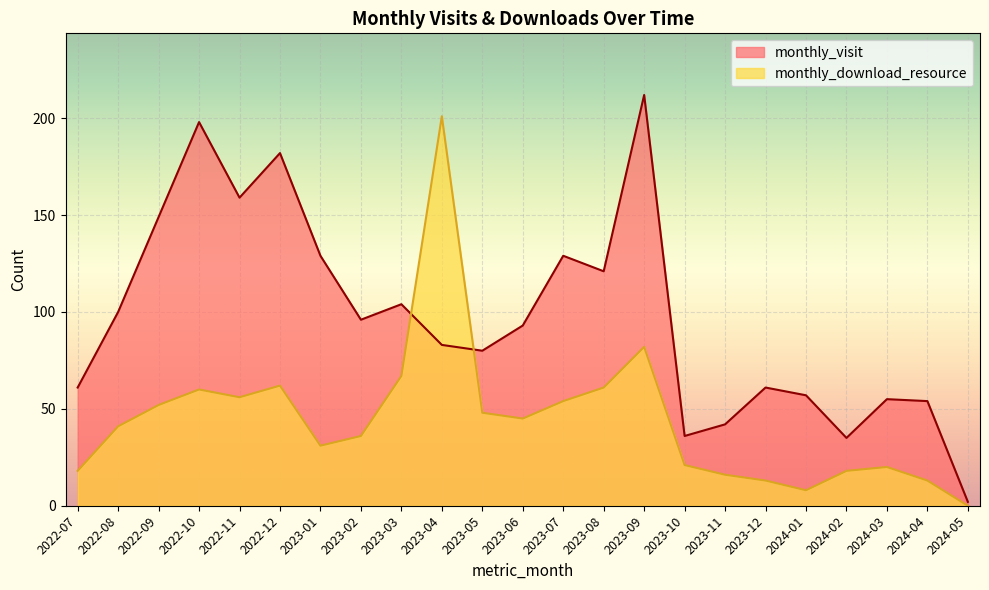

At which label does monthly_download_resource reach its peak?

2023-04